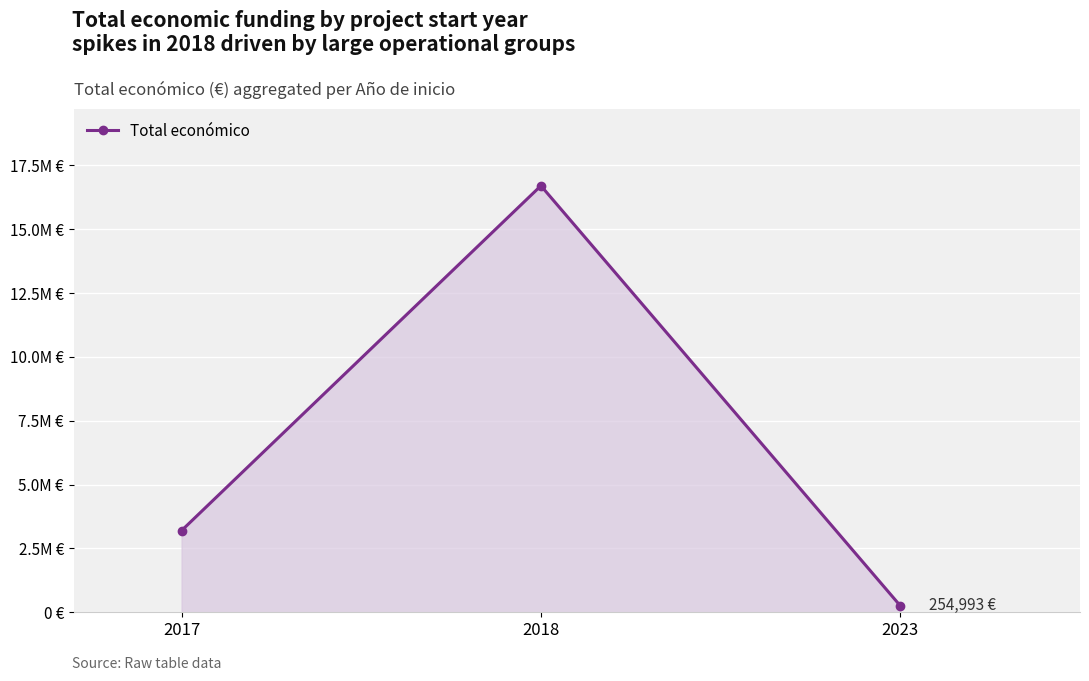

What is the value of the 3rd point from the left?

254993